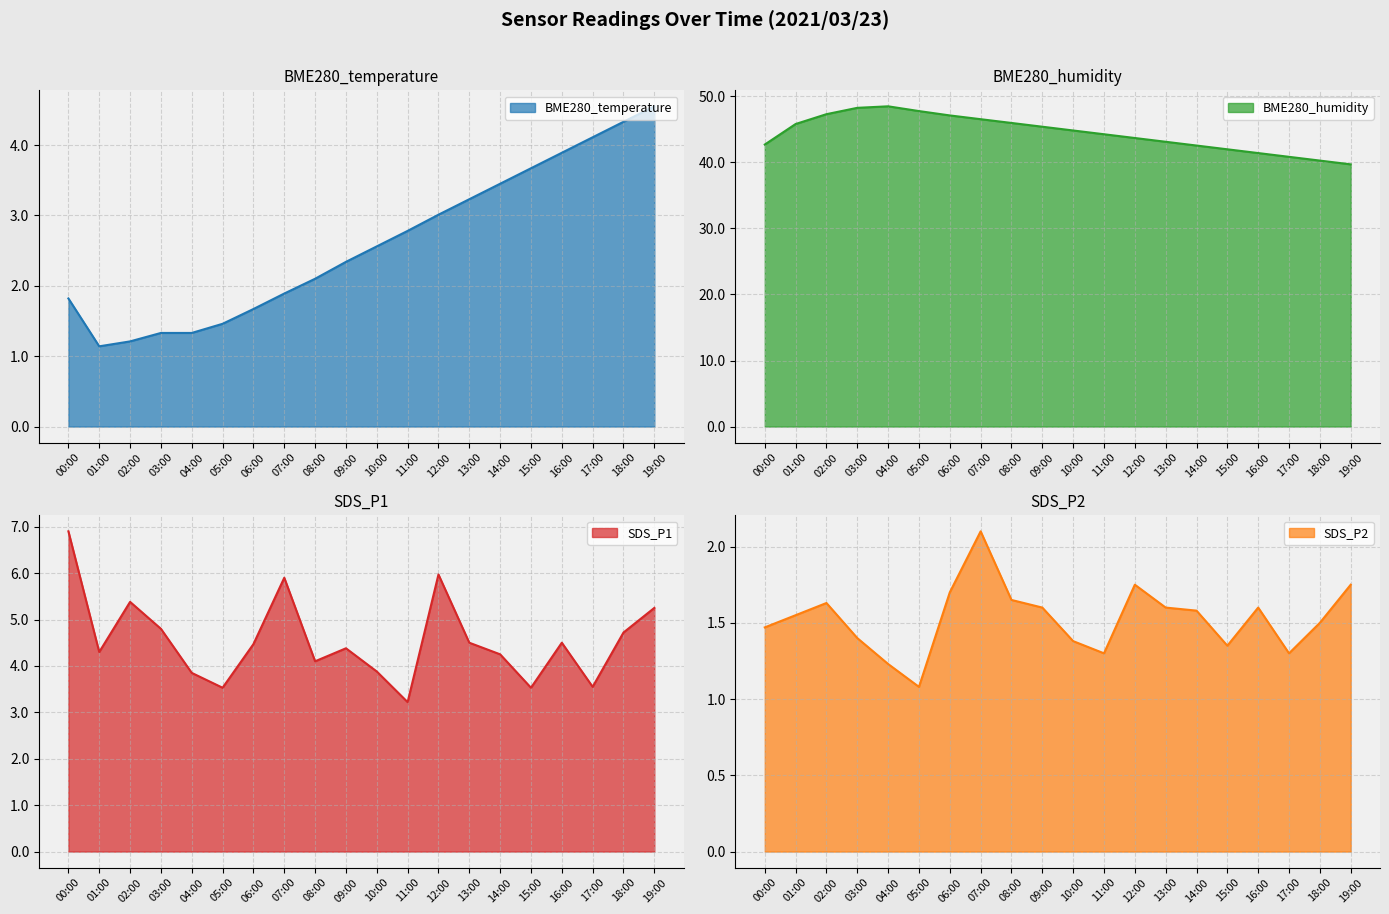

True or false: BME280_humidity and SDS_P1 intersect in this chart.

False